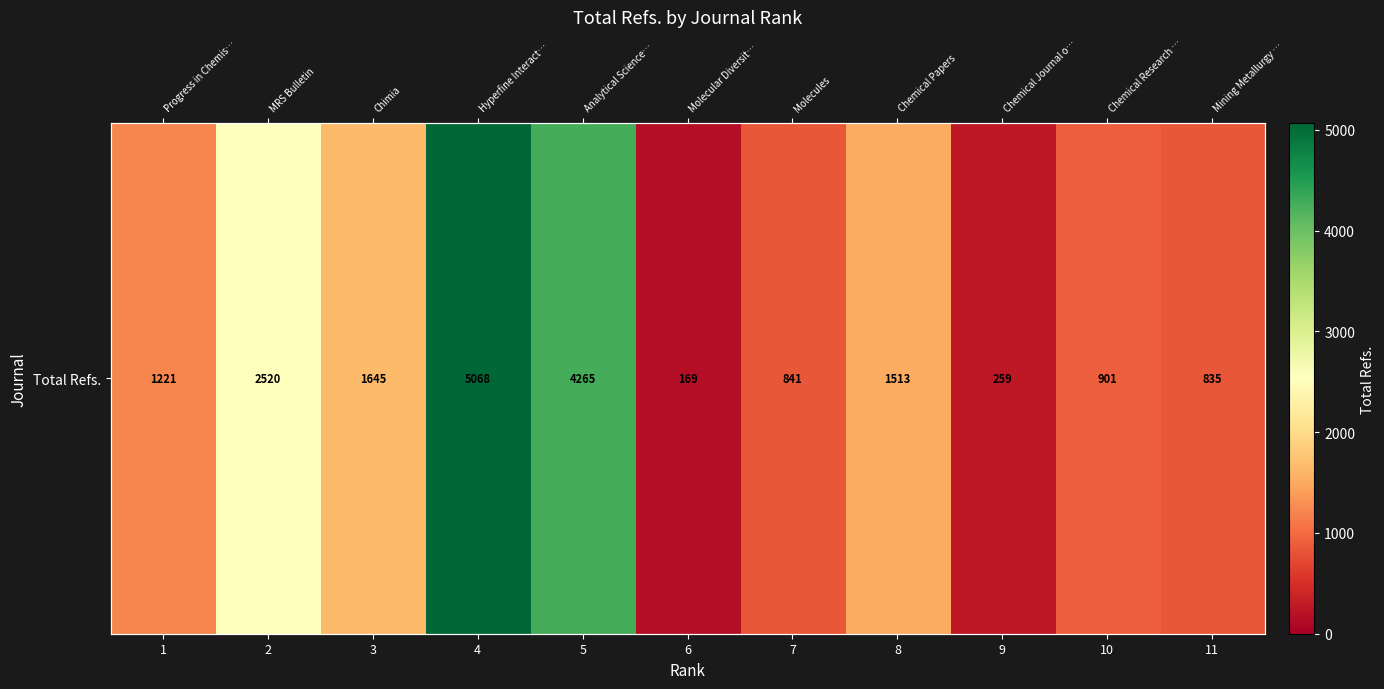

Which has a higher value, 7 or 8?

8